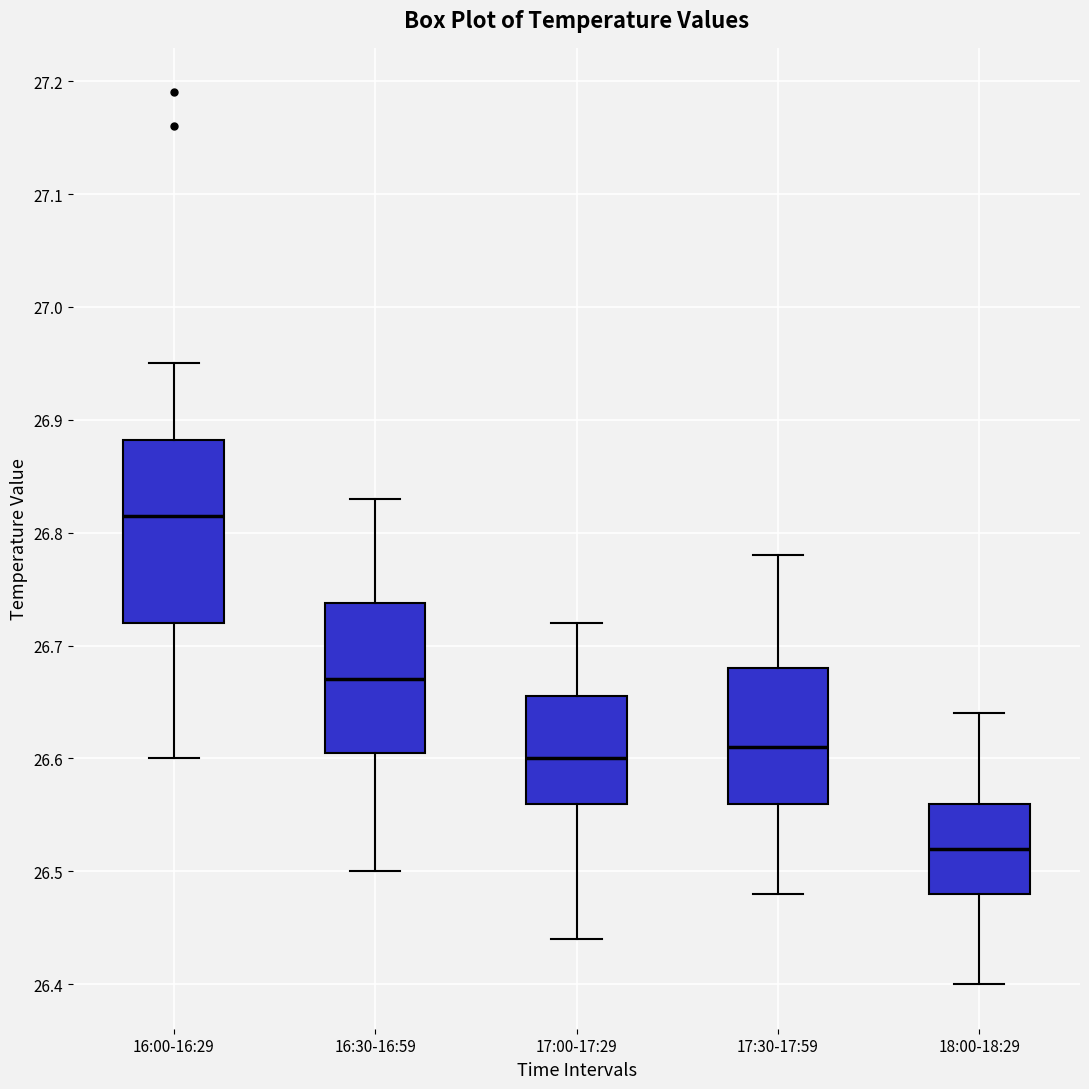

Which box is the tallest, from its lower edge to its upper edge?

16:00-16:29